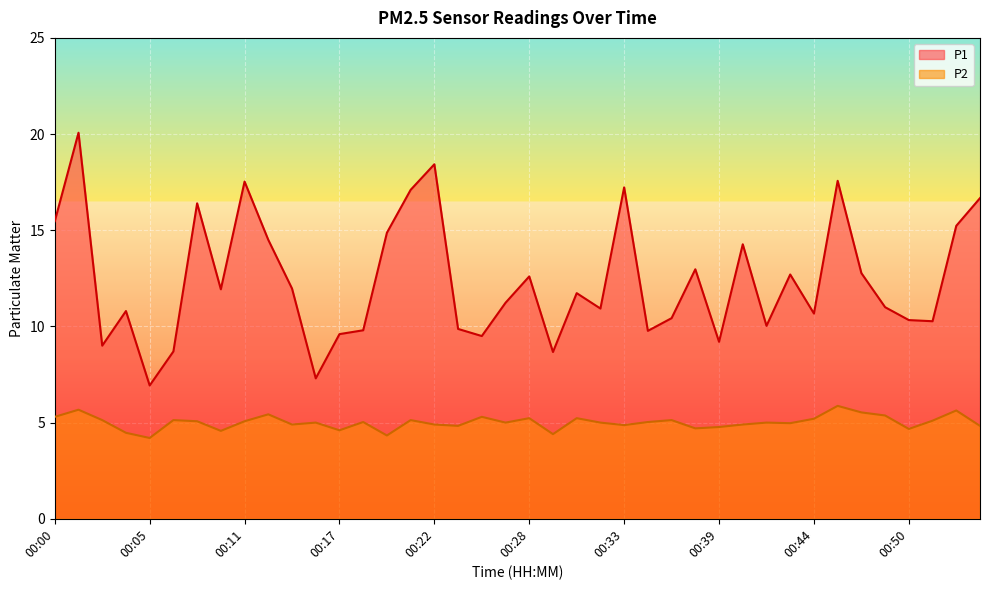

Read the P1 value at 00:25.

9.5